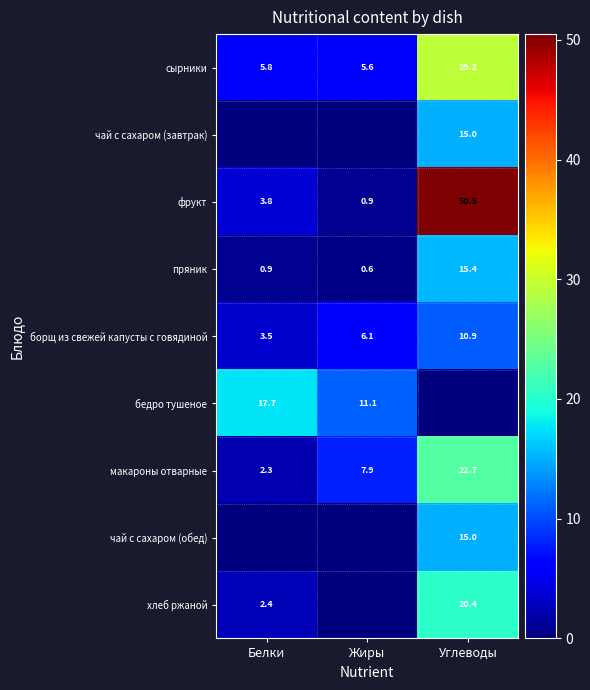

What is the sum of the фрукт values at Белки and Жиры?

4.7